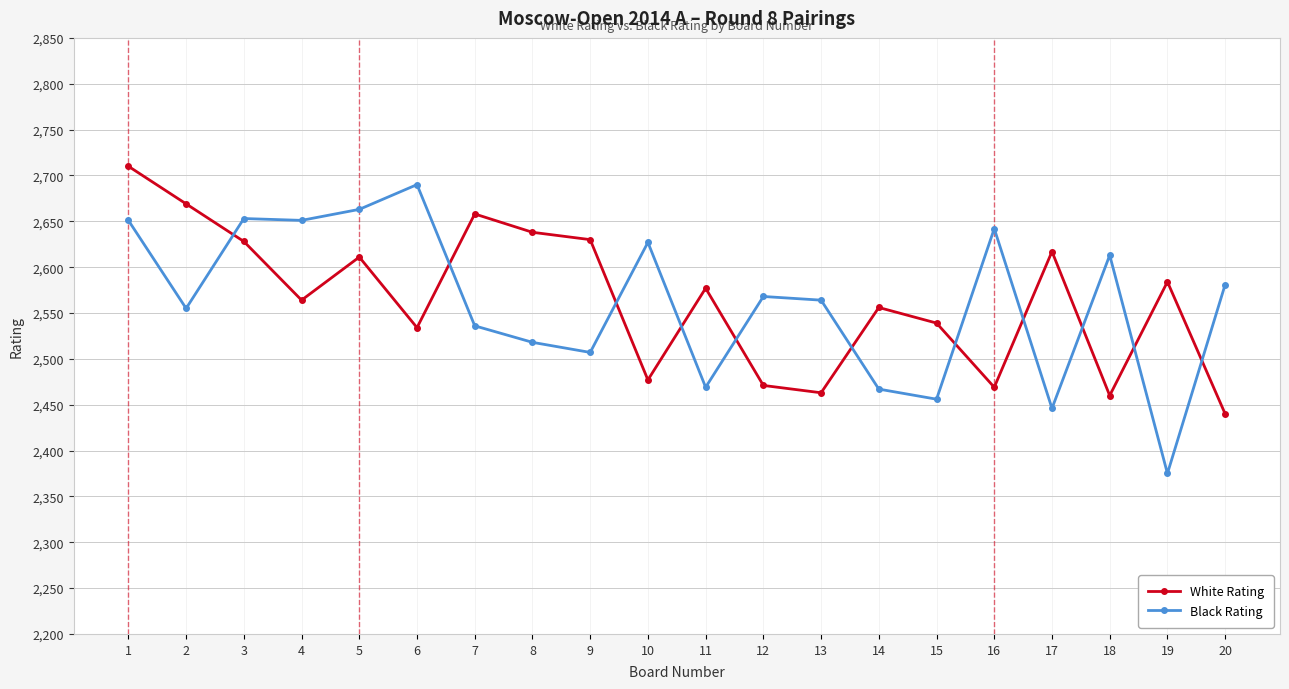

The value of White Rating at 17 is 3976. True or false?

False